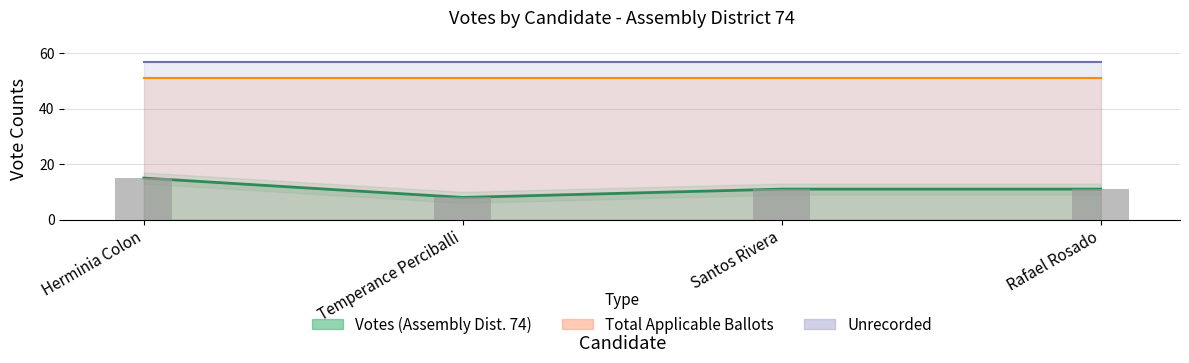

How many groups of bars are there?

4